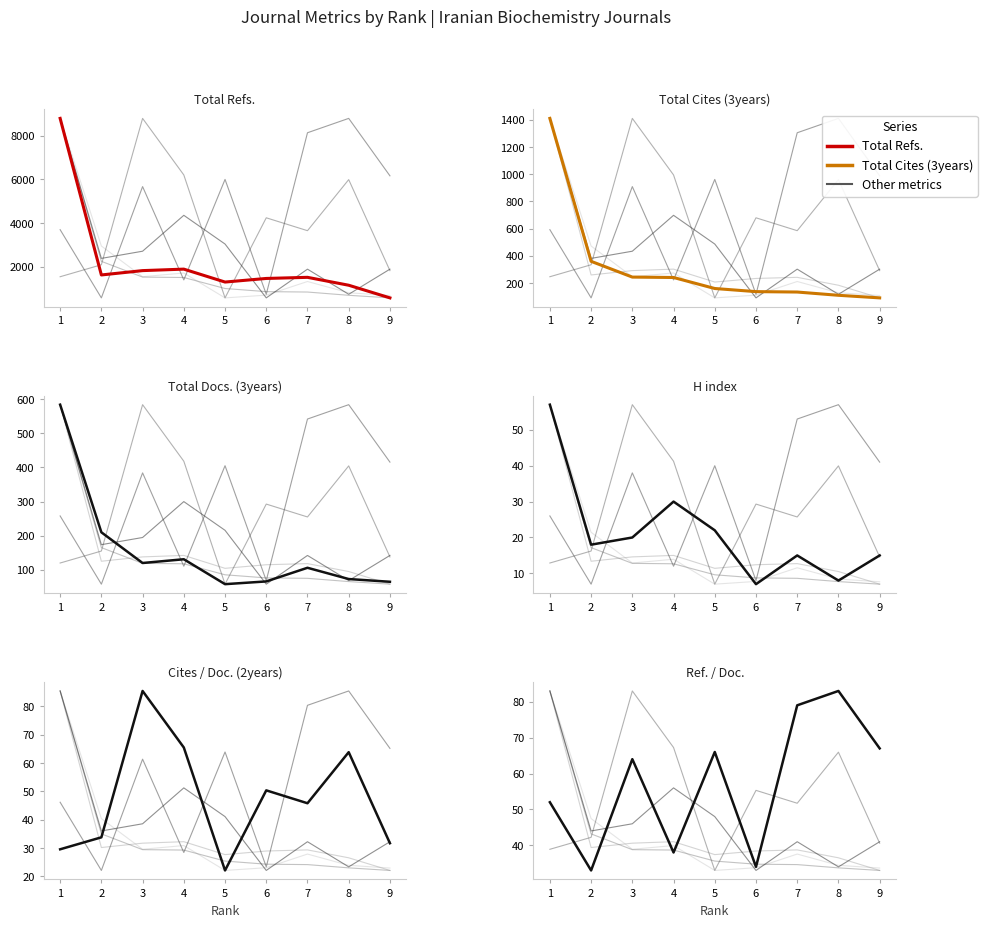

Reading left to right, extract all data points from this chart.

Total Refs.: 8792.0	1620.0	1819.0	1887.0	1295.0	1460.0	1511.0	1149.0	570.0
Total Cites (3years): 1411.0	359.0	243.0	240.0	159.0	136.0	133.0	109.0	90.0
Total Docs. (3years): 584.0	210.0	120.0	131.0	58.0	66.0	106.0	73.0	65.0
H index: 57.0	18.0	20.0	30.0	22.0	7.0	15.0	8.0	15.0
Cites / Doc. (2years): 29.5	33.8	85.5	65.5	22.1	50.3	45.8	63.8	31.7
Ref. / Doc.: 52.0	33.0	64.0	38.0	66.0	34.0	79.0	83.0	67.0